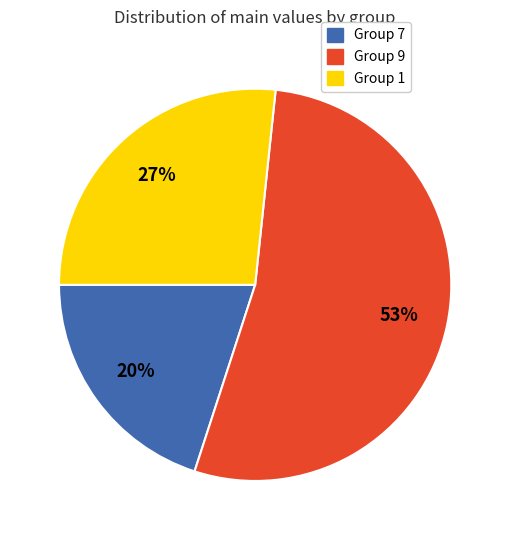

What is the largest slice in the pie chart?

Group 9